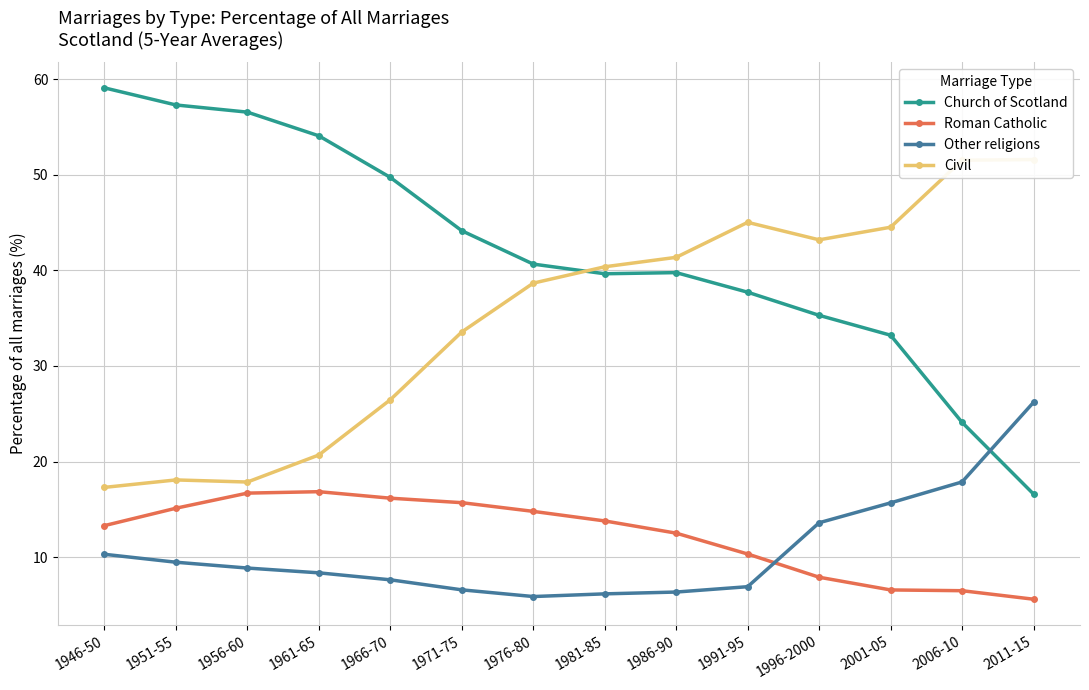

Which series changed the most between 1956-60 and 1991-95?

Civil